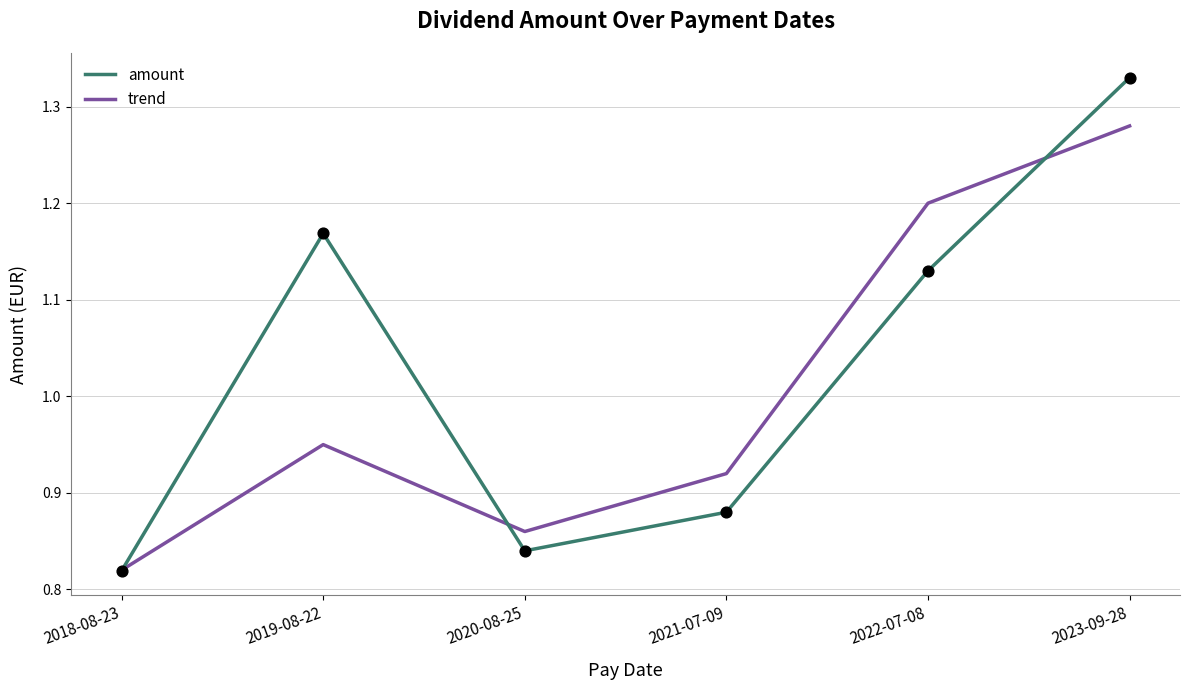

What is the total value across all series at 2021-07-09?

1.8